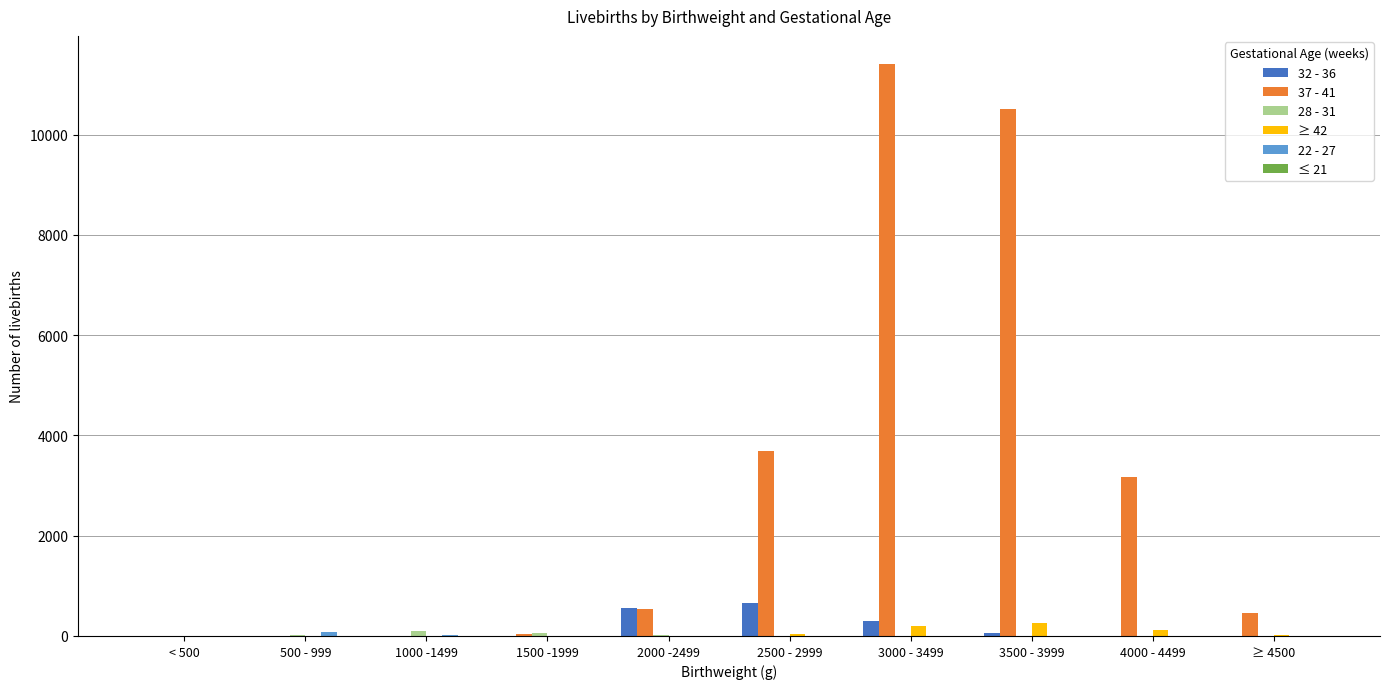

Which category has the highest value across all series?

3000 - 3499